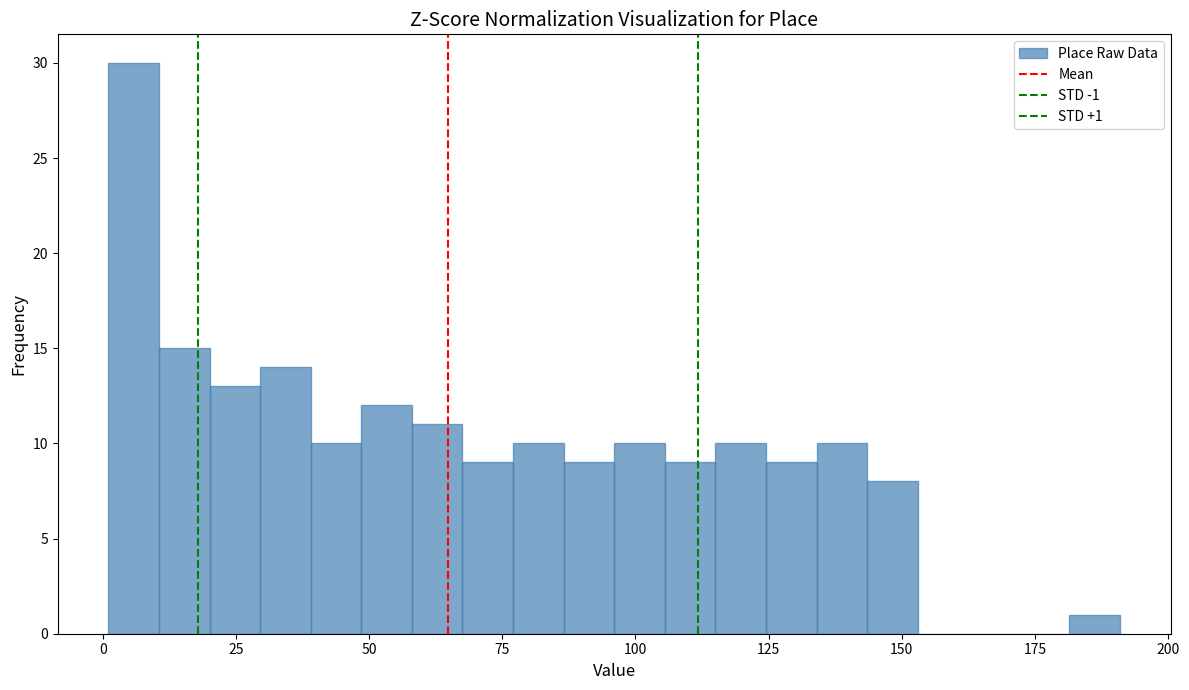

Read against the x-axis, roughly where is the centre of the tallest bar?

5